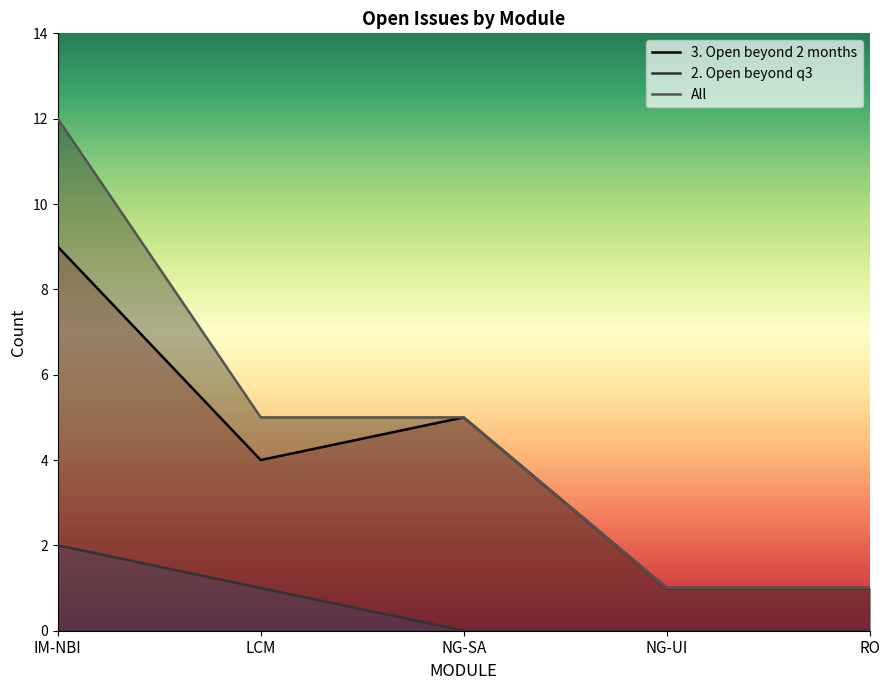

At which label does 3. Open beyond 2 months first exceed 4?

IM-NBI